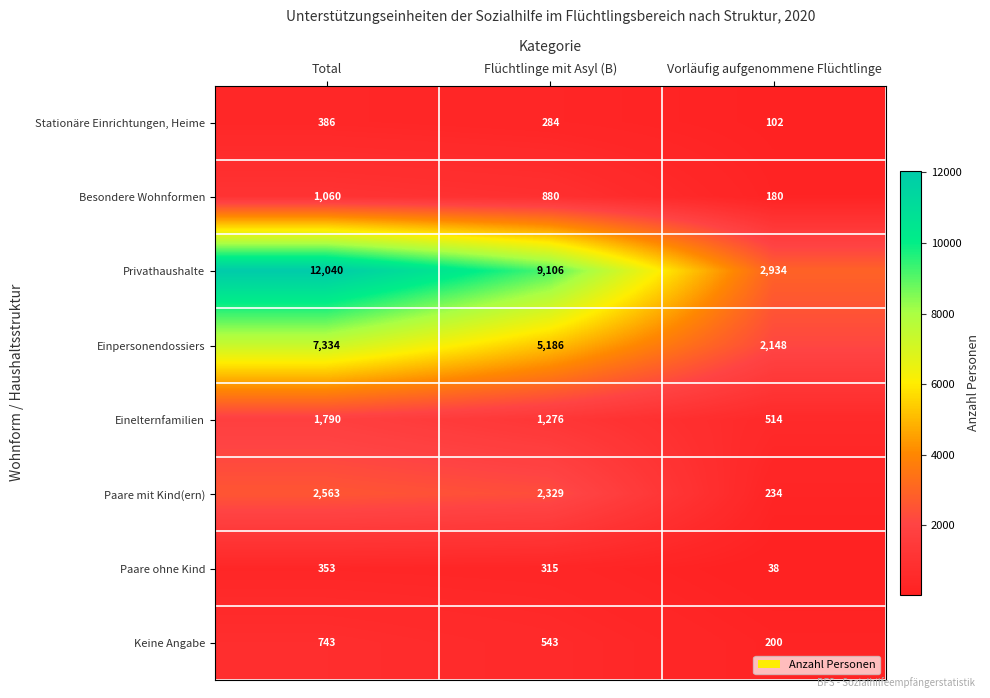

Which series changed the most between Flüchtlinge mit Asyl (B) and Vorläufig aufgenommene Flüchtlinge?

Privathaushalte